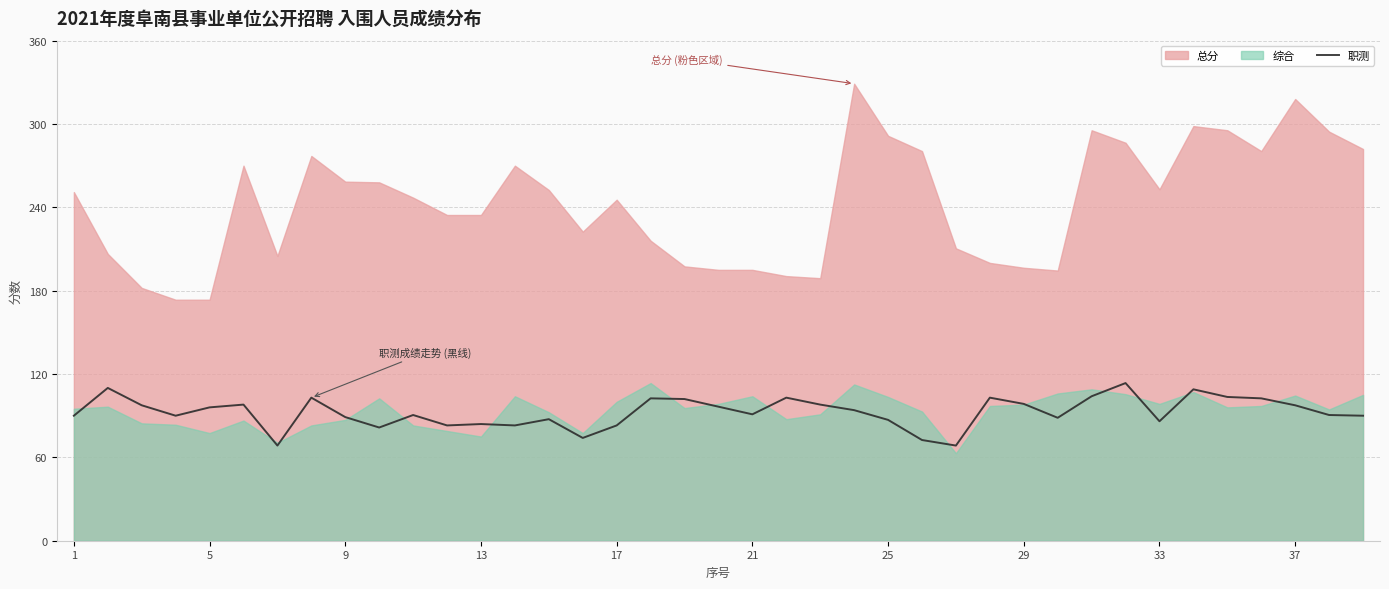

True or false: 职测 has a value of 91.0 at 21.

True